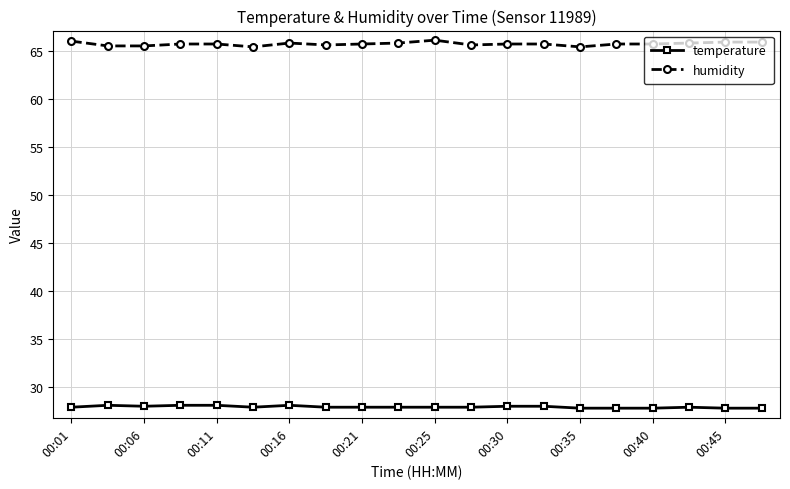

Which series has the largest total across all categories?

humidity